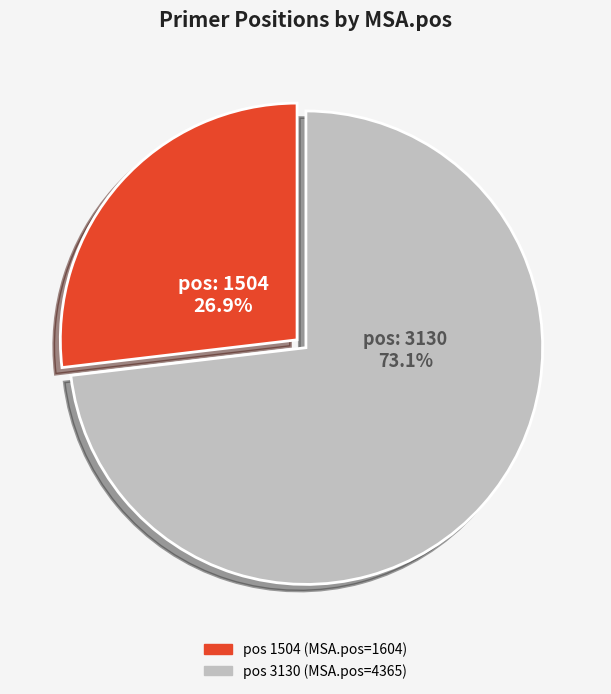

Does any single category account for the majority?

Yes